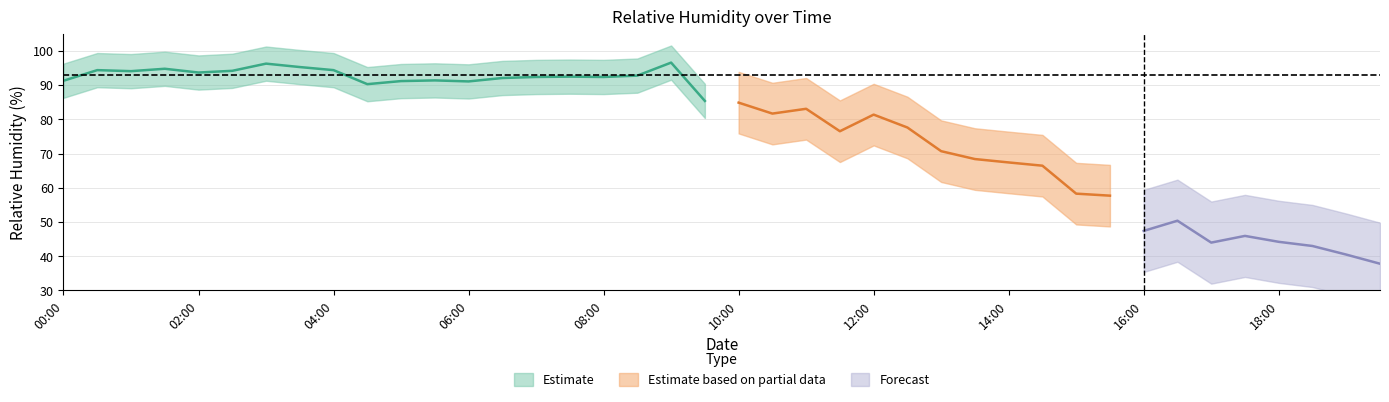

The chart shows a value of 92.8 at 2017-05-01T08:30:00Z. True or false?

True